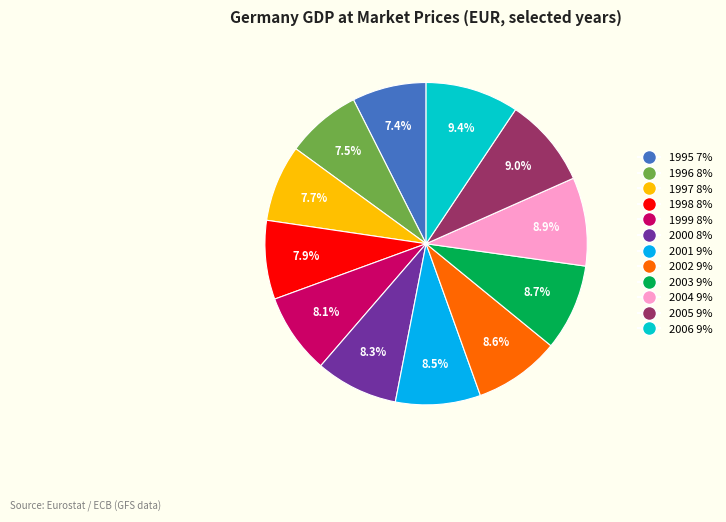

To the nearest percent, what is the average slice percentage?

8%